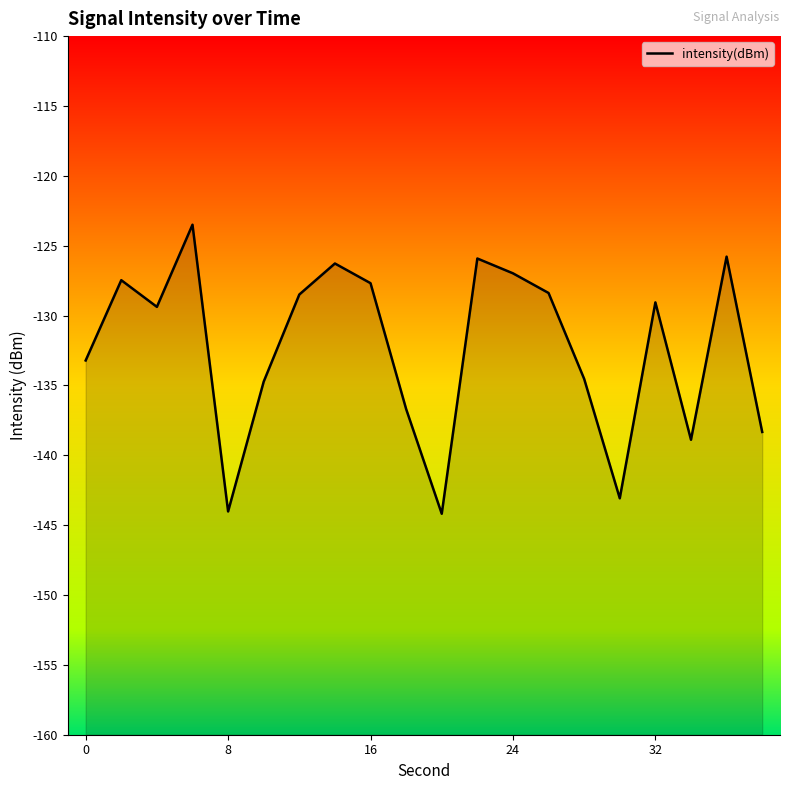

The value at 32 is -129.1. True or false?

True